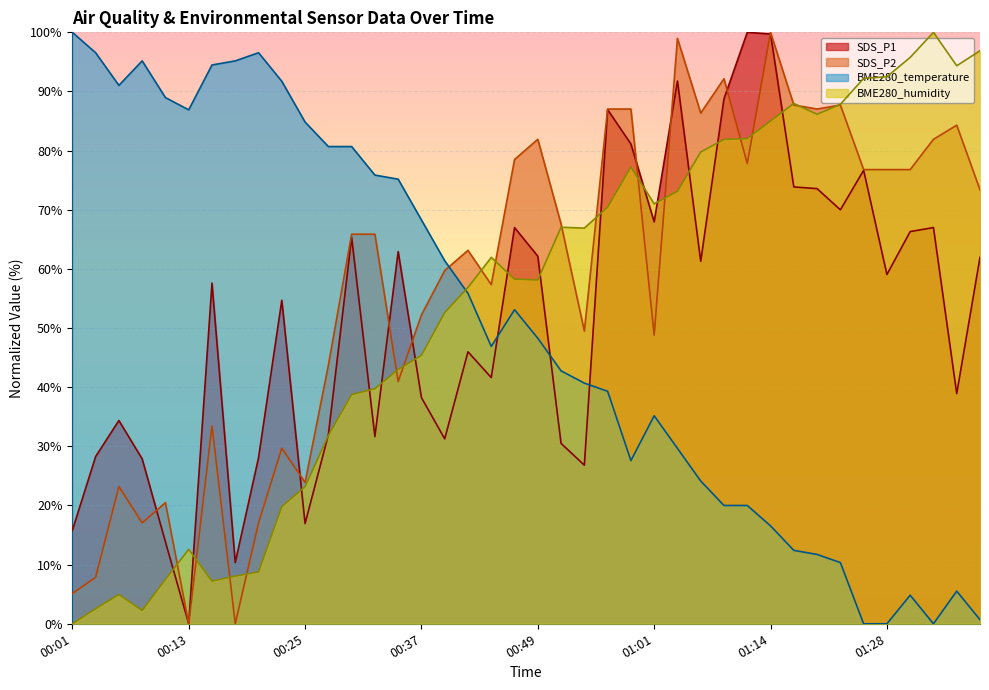

What position from the left is 01:01?

26